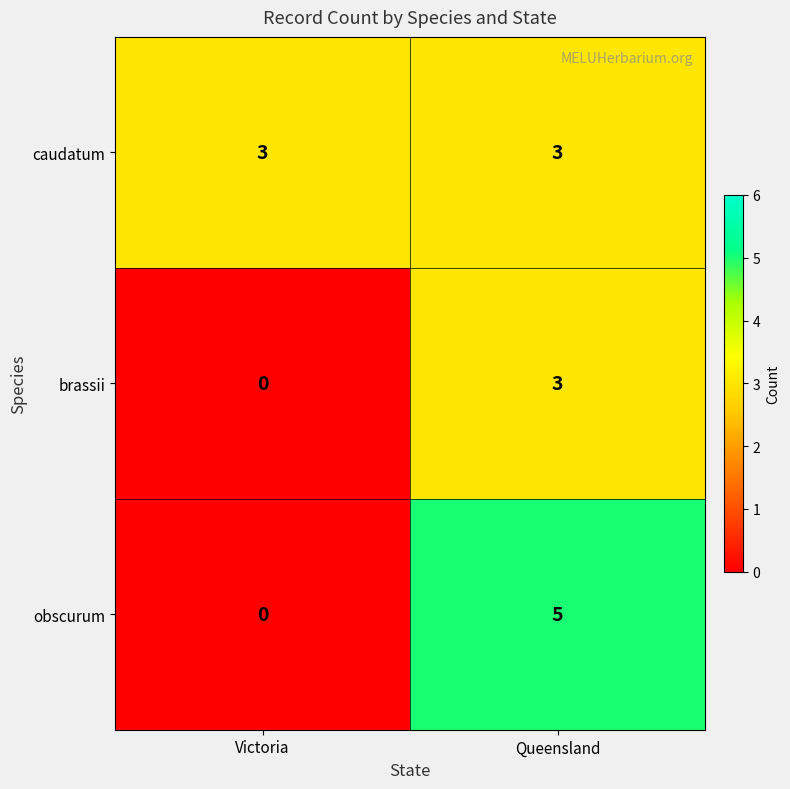

List the series in order of their overall mean, highest first.

caudatum, obscurum, brassii